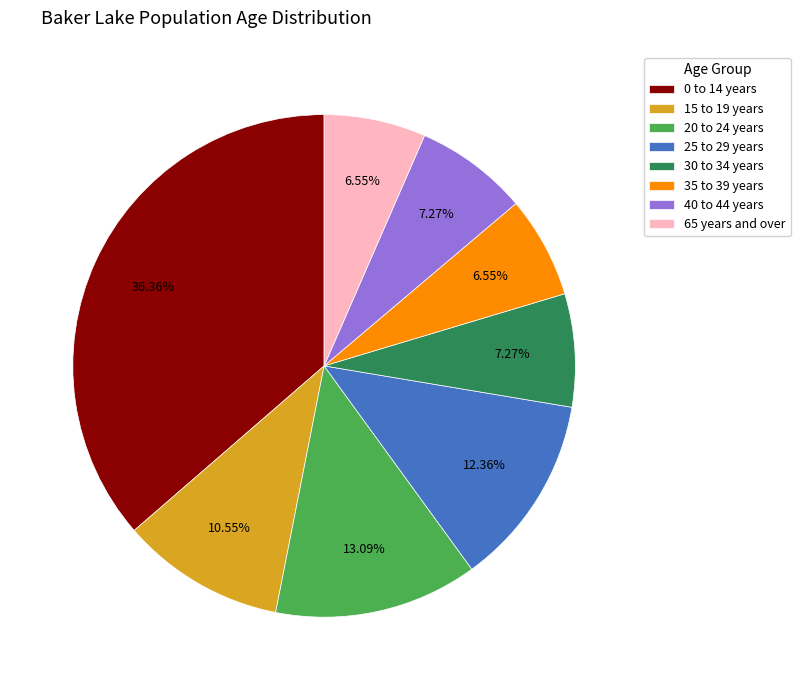

What is the ratio of the value at 0 to 14 years to the value at 65 years and over?

5.6